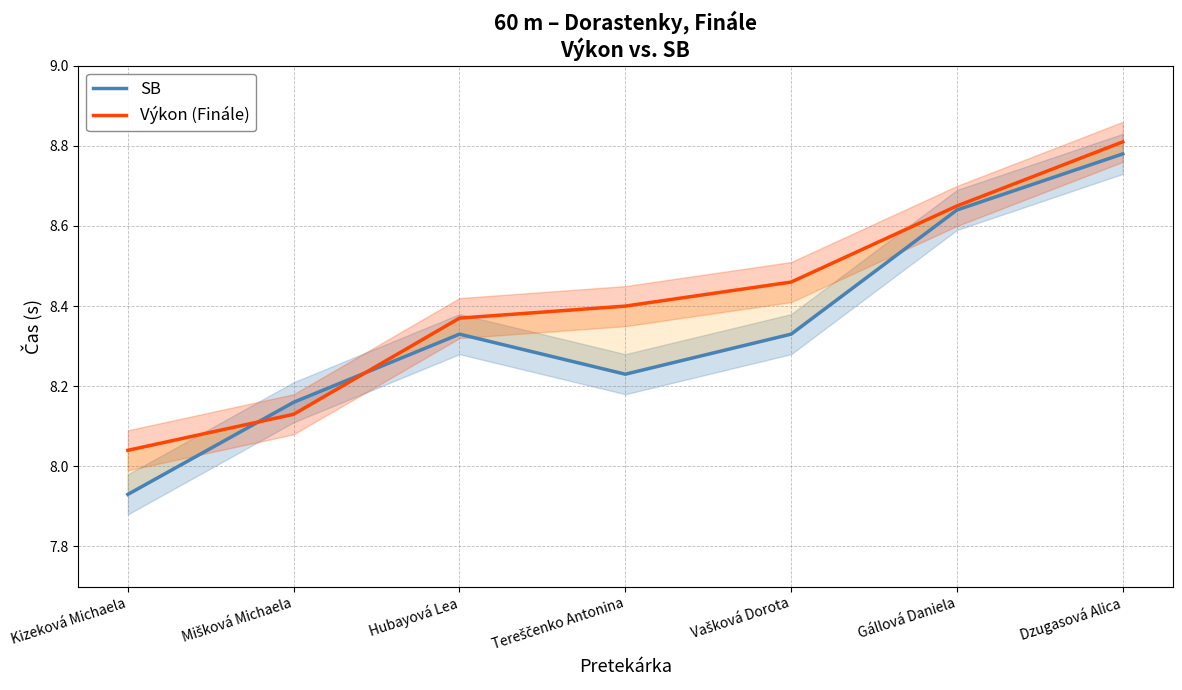

What is the difference between the SB values at Mišková Michaela and Hubayová Lea?

0.2